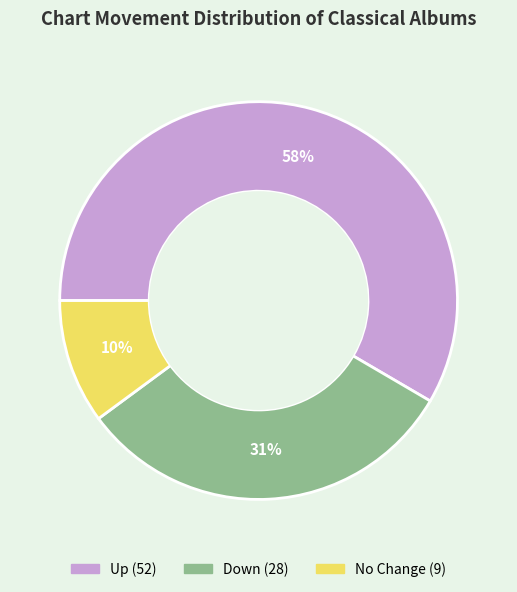

Is there any slice that represents more than half of the pie?

Yes